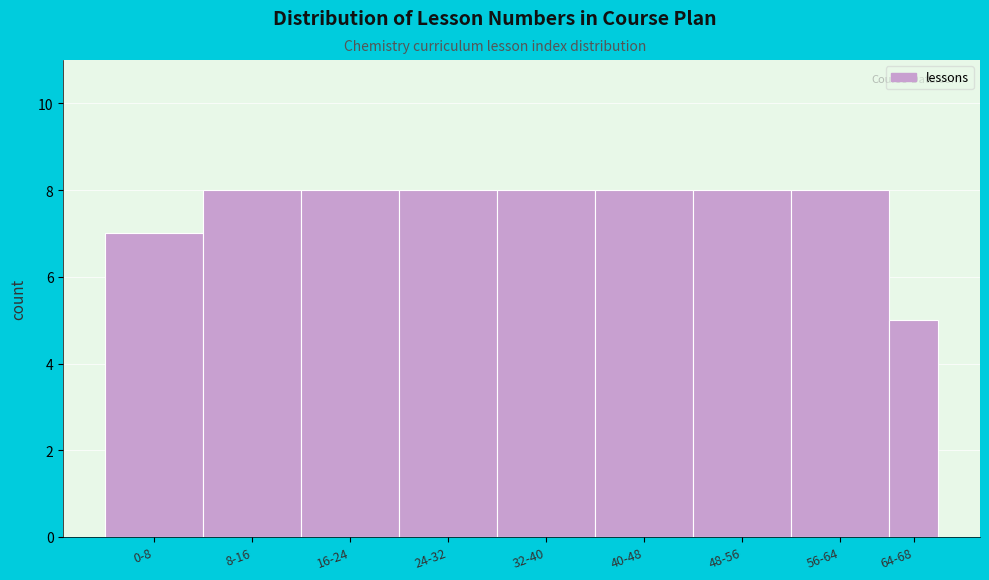

Reading right to left, what are all the values shown in this chart?

5	8	8	8	8	8	8	8	7